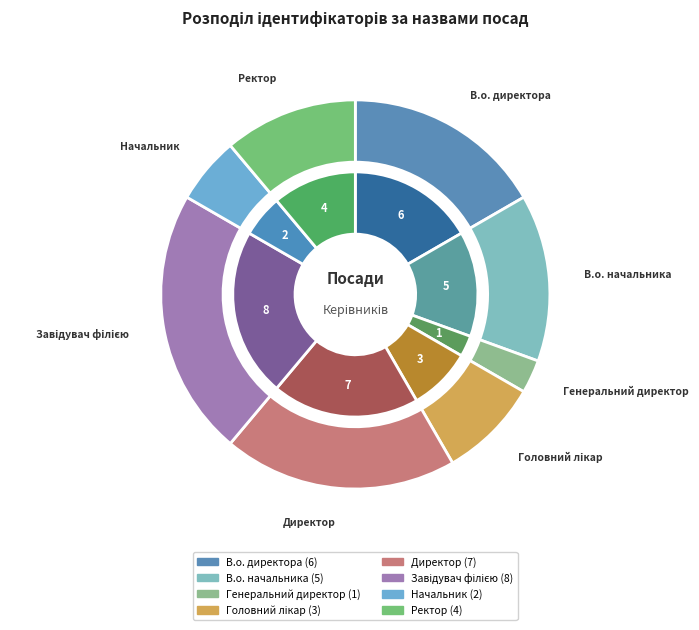

Do Директор and Начальник together represent more than half of the pie?

No